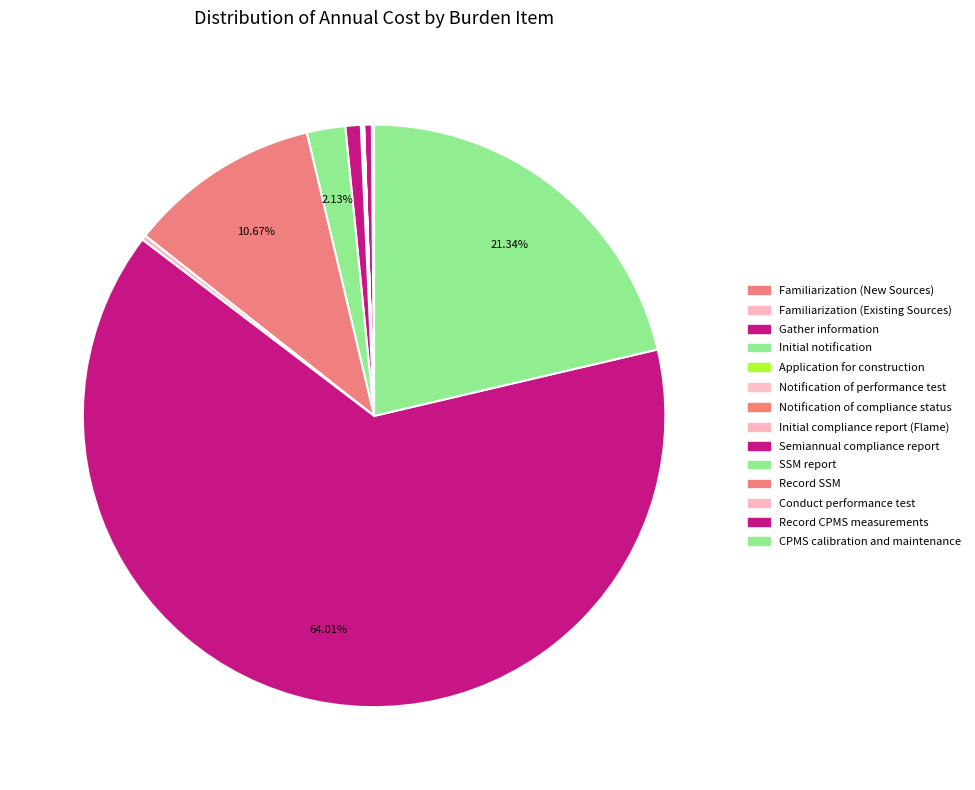

What is the ratio of the value at Record CPMS measurements to the value at Conduct performance test?

240.0